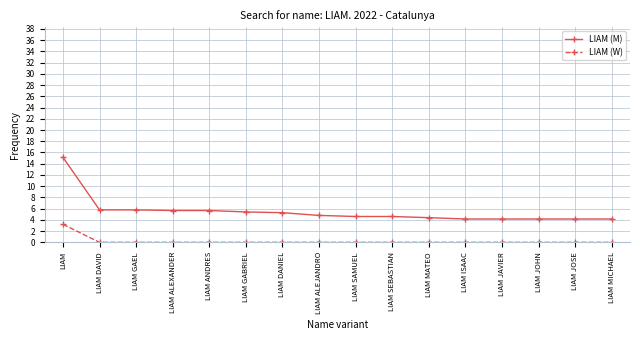

What is the sum of all LIAM (W) values?

3.2